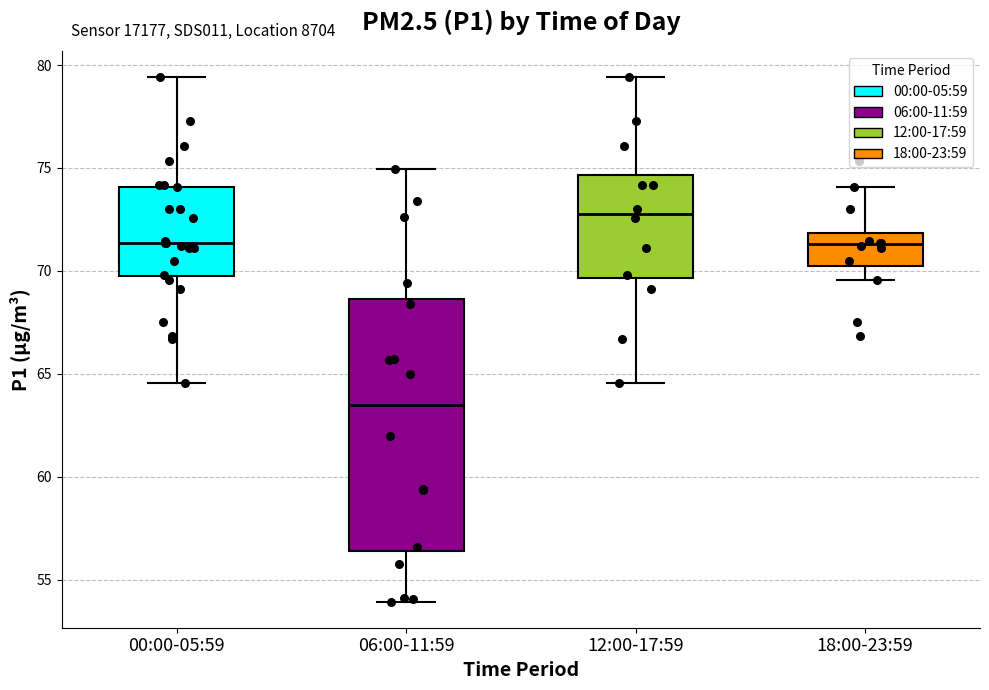

Reading left to right, transcribe this box plot: for each box, give where its median line is, the range the box spans, and where its two whiskers end, as read against the y-axis. The values are not printed on the chart, so give them approximately, as read against the axis.

00:00-05:59: median 71.5, box 70.0 to 74.0, whiskers 64.5 to 79.5
06:00-11:59: median 63.5, box 56.5 to 68.5, whiskers 54.0 to 75.0
12:00-17:59: median 73.0, box 69.5 to 74.5, whiskers 64.5 to 79.5
18:00-23:59: median 71.5, box 70.0 to 72.0, whiskers 69.5 to 74.0